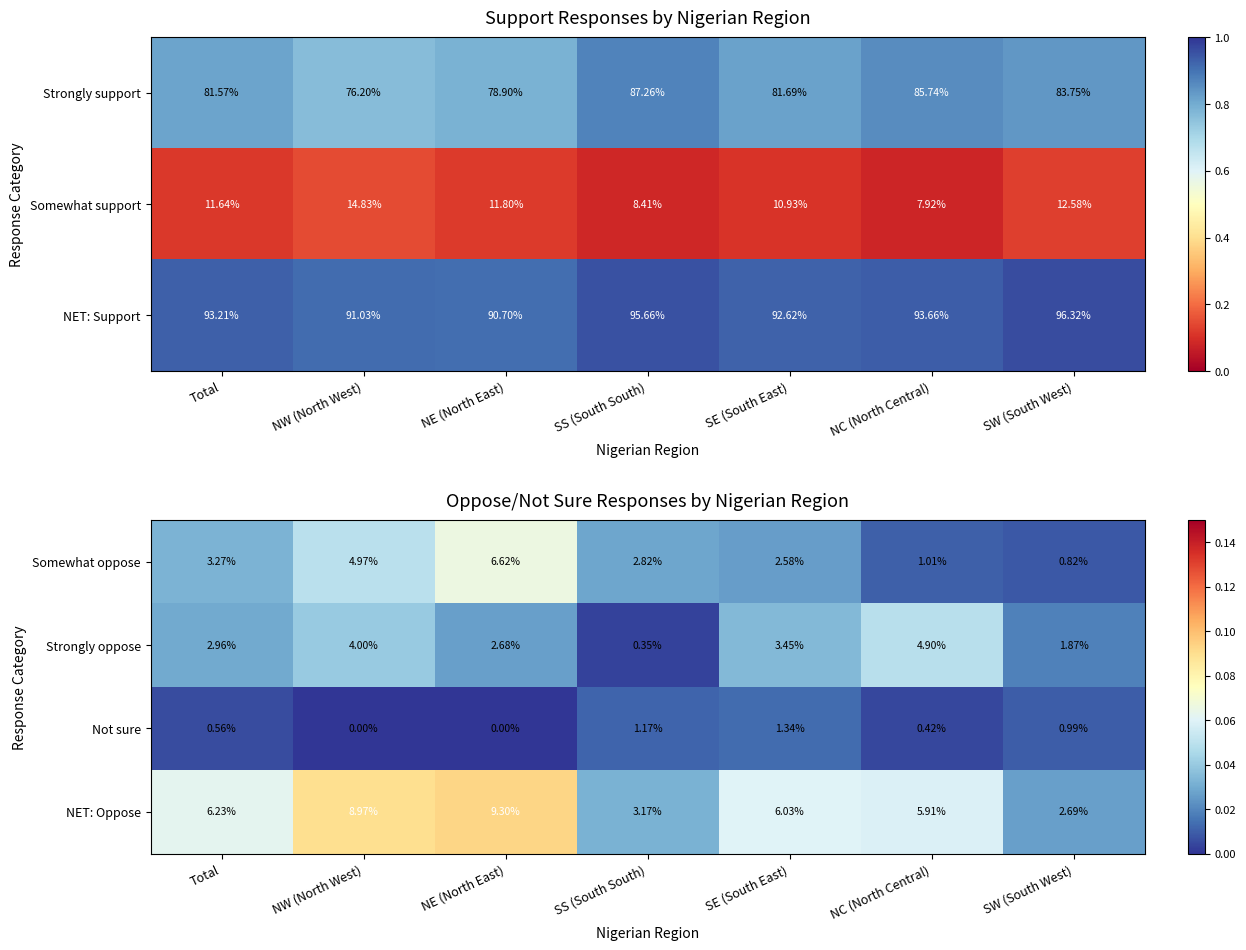

Reading left to right, extract all data points from this chart.

Somewhat oppose: Total=3.3	NW (North West)=5.0	NE (North East)=6.6	SS (South South)=2.8	SE (South East)=2.6	NC (North Central)=1.0	SW (South West)=0.8
Strongly oppose: Total=3.0	NW (North West)=4.0	NE (North East)=2.7	SS (South South)=0.3	SE (South East)=3.5	NC (North Central)=4.9	SW (South West)=1.9
Not sure: Total=0.6	NW (North West)=0.0	NE (North East)=0.0	SS (South South)=1.2	SE (South East)=1.3	NC (North Central)=0.4	SW (South West)=1.0
NET: Oppose: Total=6.2	NW (North West)=9.0	NE (North East)=9.3	SS (South South)=3.2	SE (South East)=6.0	NC (North Central)=5.9	SW (South West)=2.7